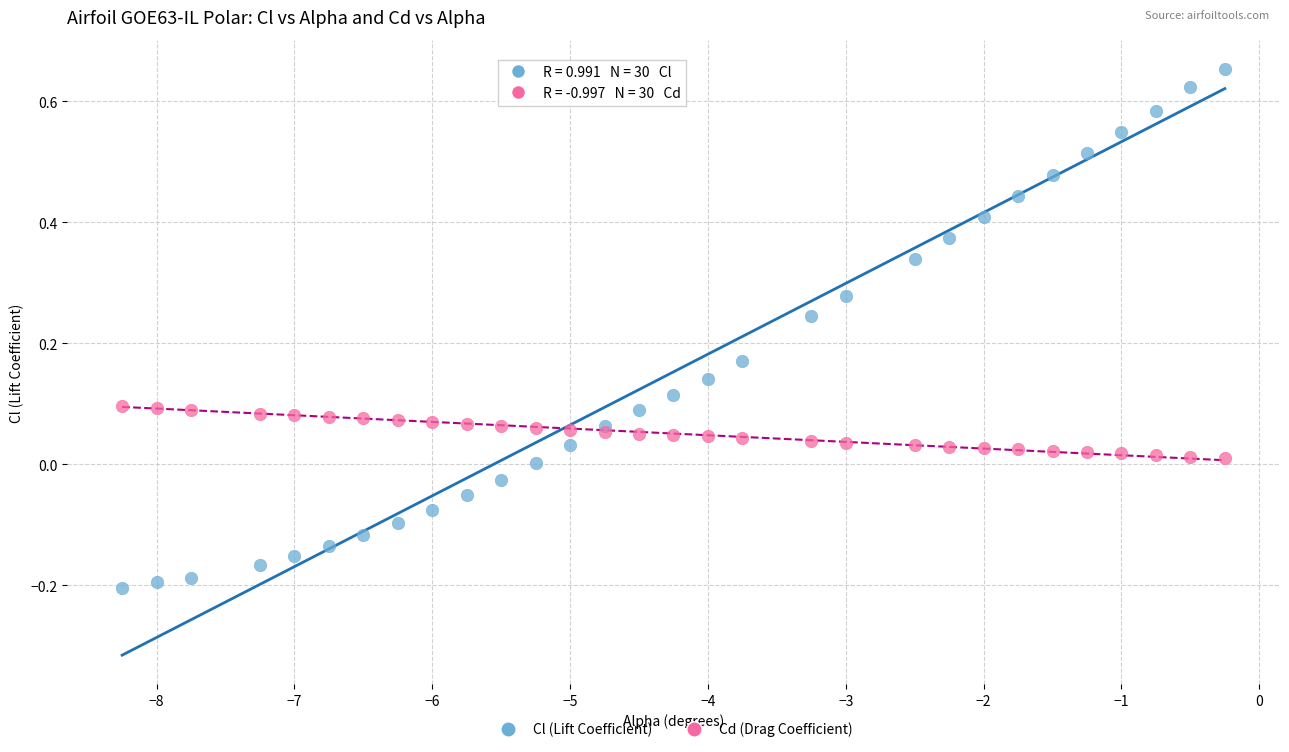

What are all the series names shown in the legend?

Cl (Lift Coefficient), Cd (Drag Coefficient)